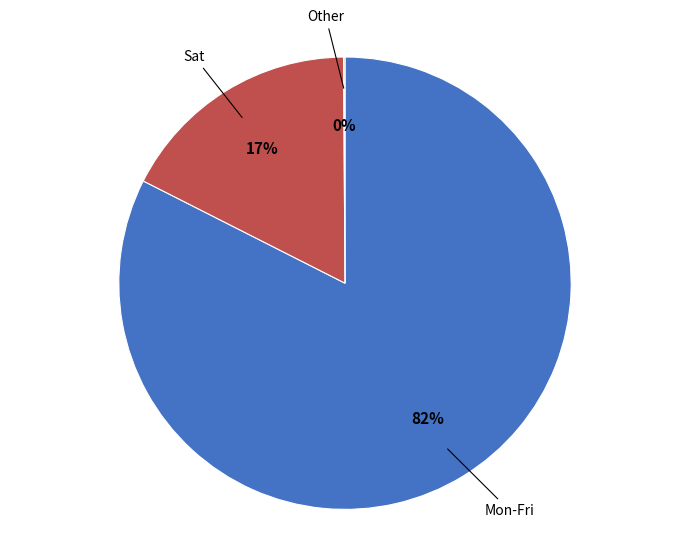

To the nearest percent, what is the average slice percentage?

33%